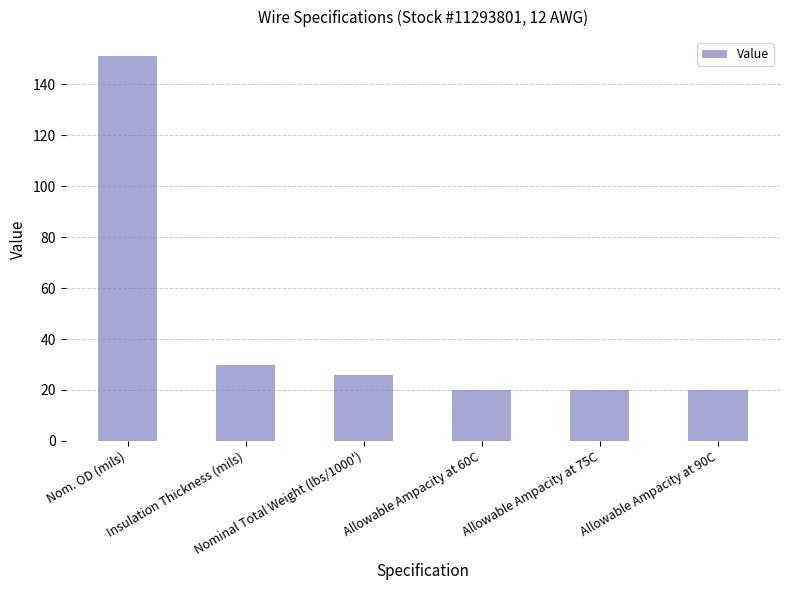

What value does the data have at Allowable Ampacity at 60C?

20